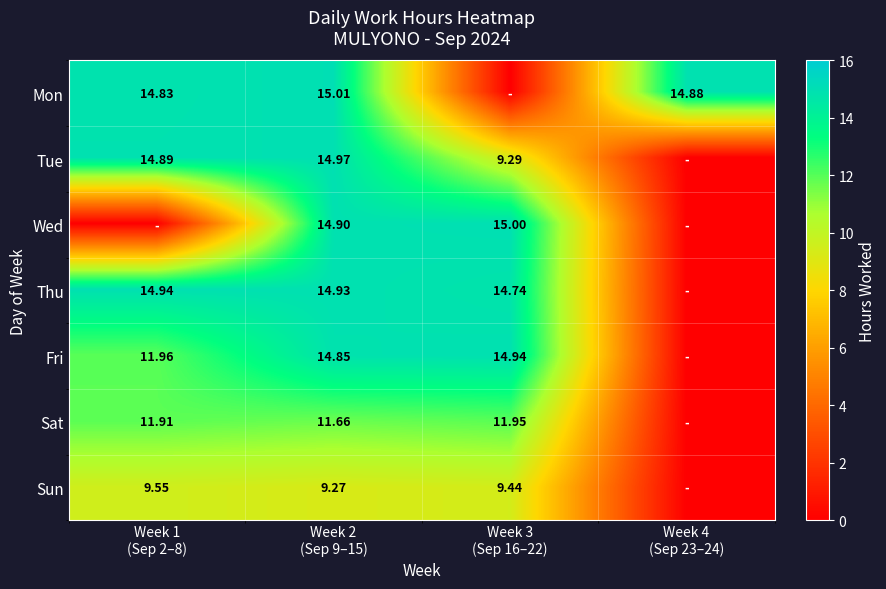

What is the maximum value shown in the chart?

15.0